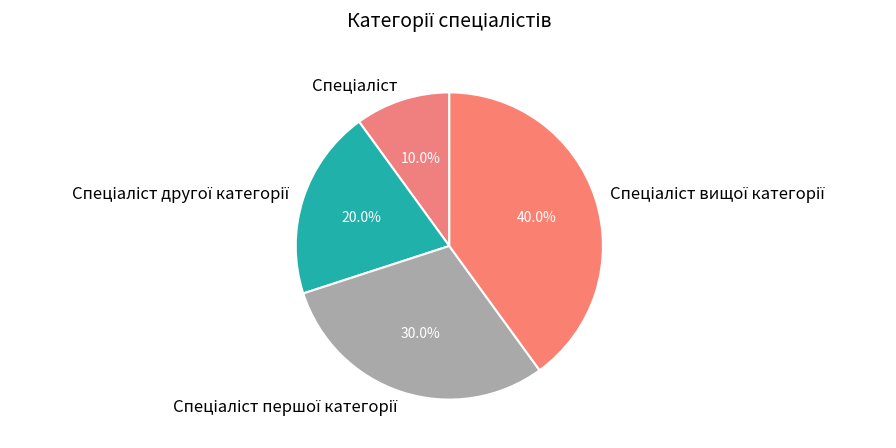

To the nearest percent, what percentage of the pie is Спеціаліст другої категорії?

20%